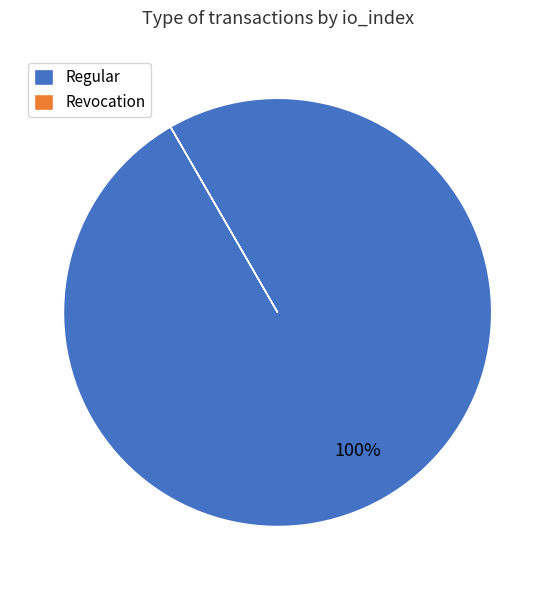

True or false: Regular accounts for 100% of the total.

True